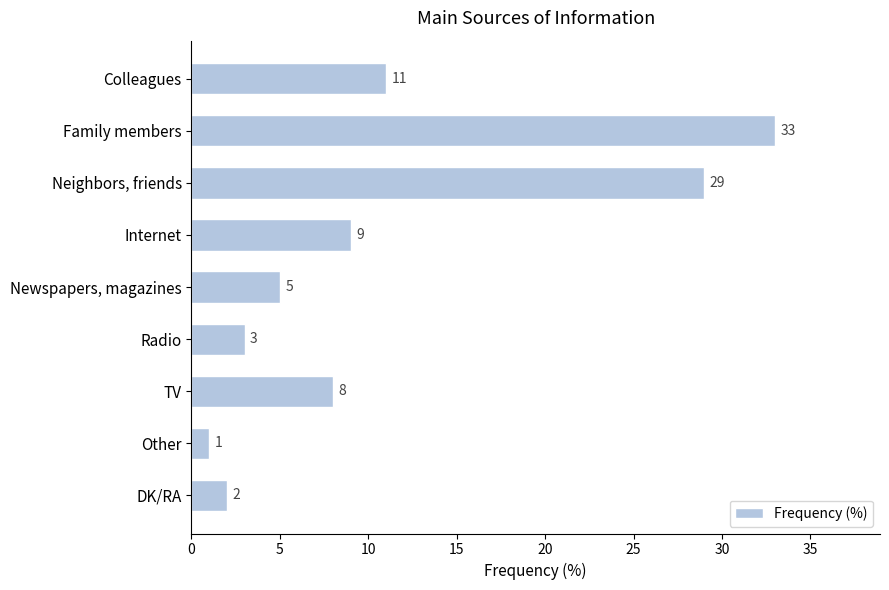

Reading top to bottom, what are all the values shown in this chart?

11	33	29	9	5	3	8	1	2